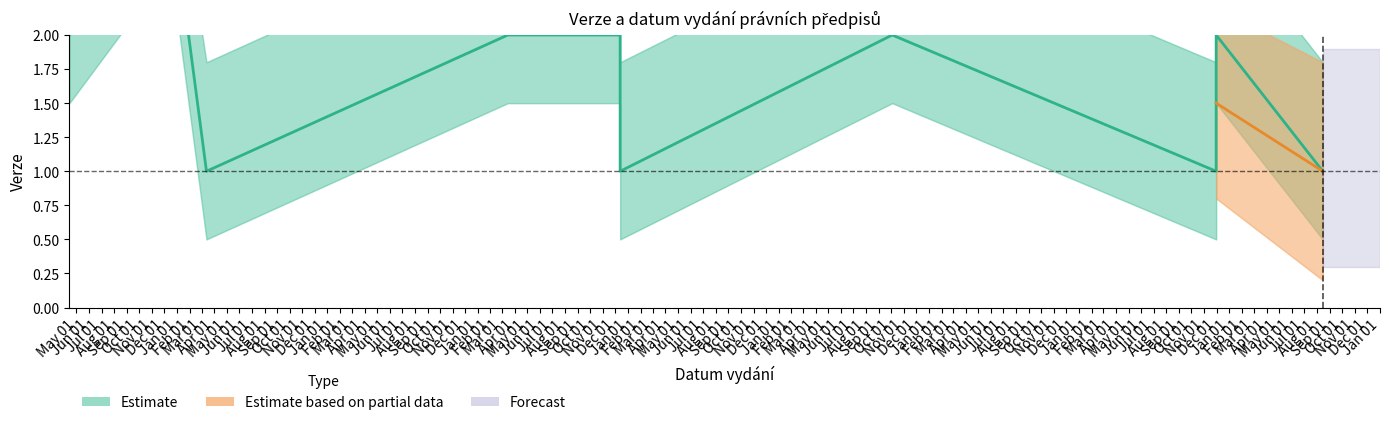

What is the approximate value at Nov 01?

1